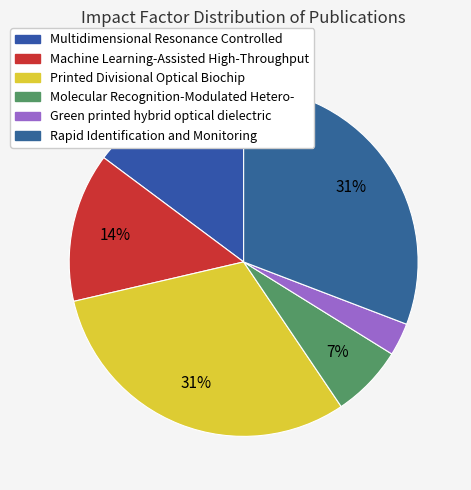

What is the largest slice in the pie chart?

Printed Divisional Optical Biochip